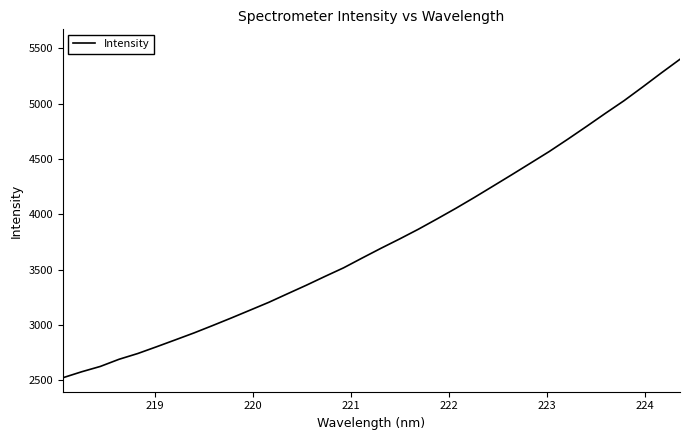

True or false: the data has more than 2 interior local peaks.

False